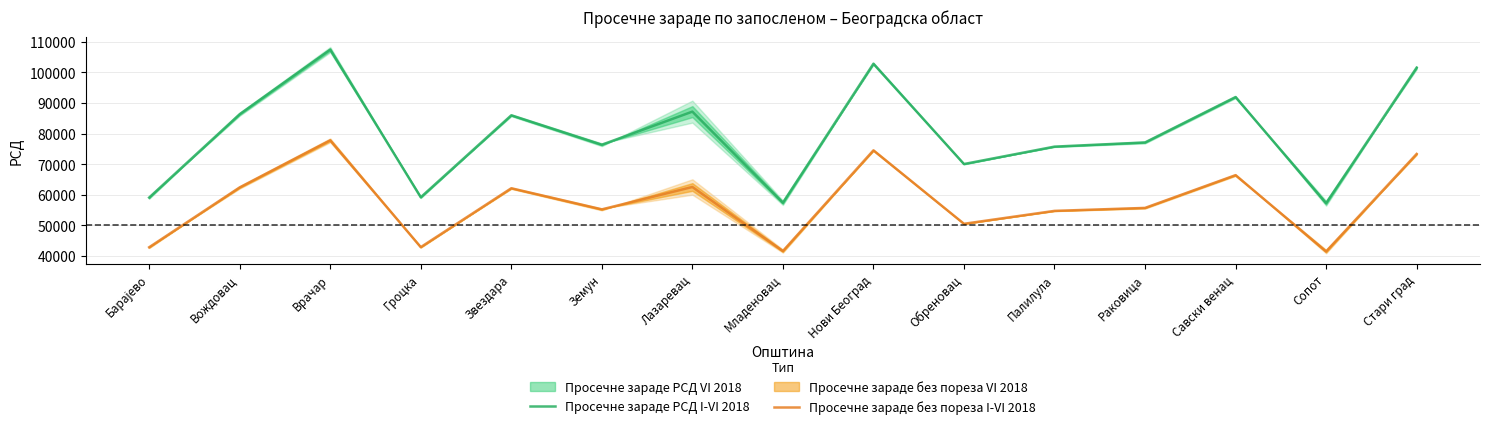

True or false: Просечне зараде без пореза I-VI 2018 and Просечне зараде РСД I-VI 2018 cross at least once.

False